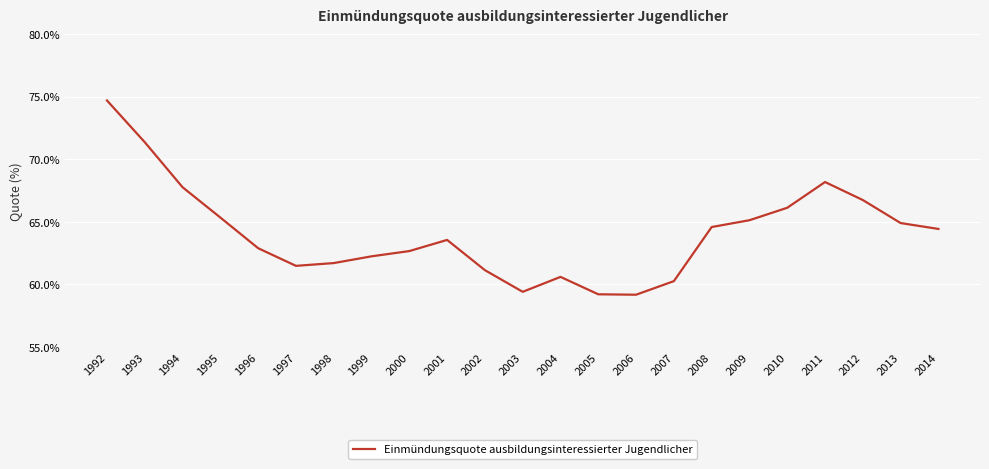

What value does the data have at 2005?

59.2